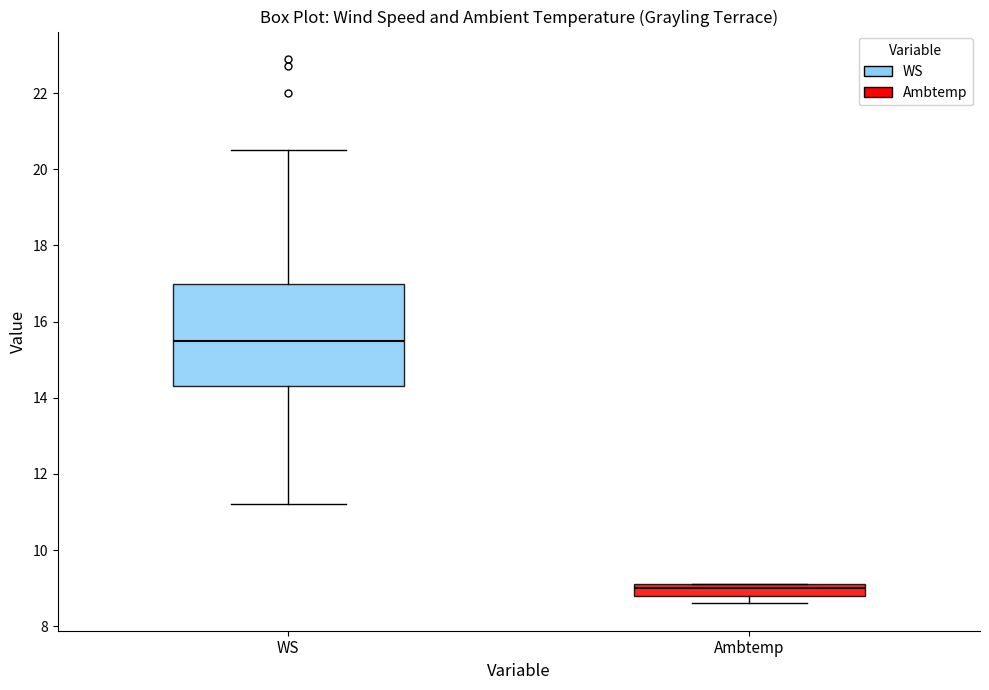

Where does the median line of the box for WS sit on the y-axis? The values are not printed on the chart, so give them approximately, as read against the axis.

15.6